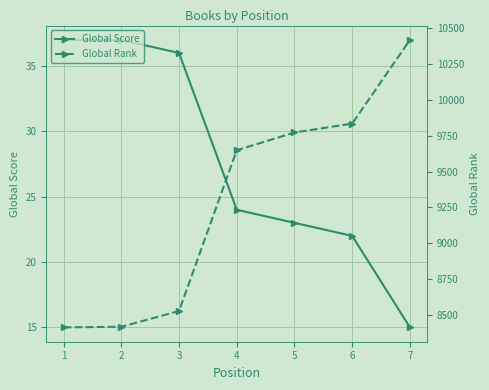

What is the difference between the maximum and second lowest values in the Global Rank series?

2005